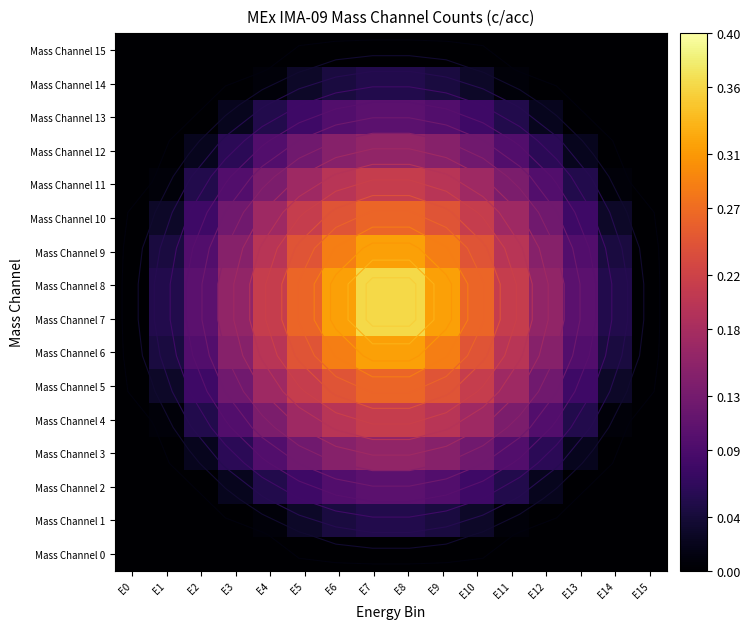

Which label corresponds to the largest value in the chart?

E7